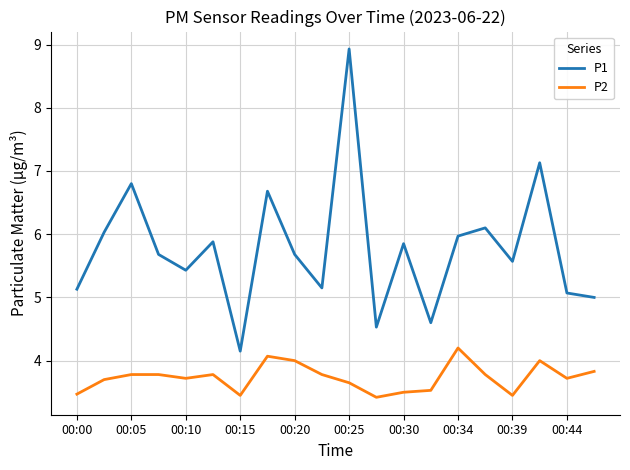

True or false: P1 and P2 cross at least once.

False